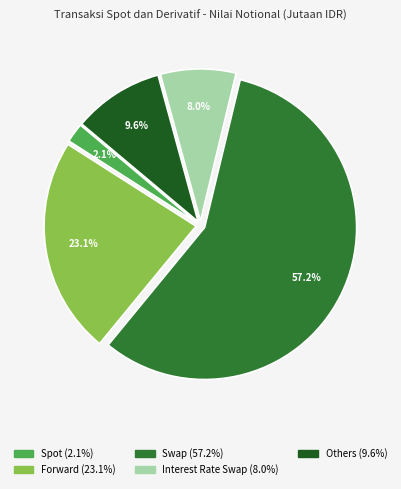

To the nearest percent, what portion does Forward represent?

23%